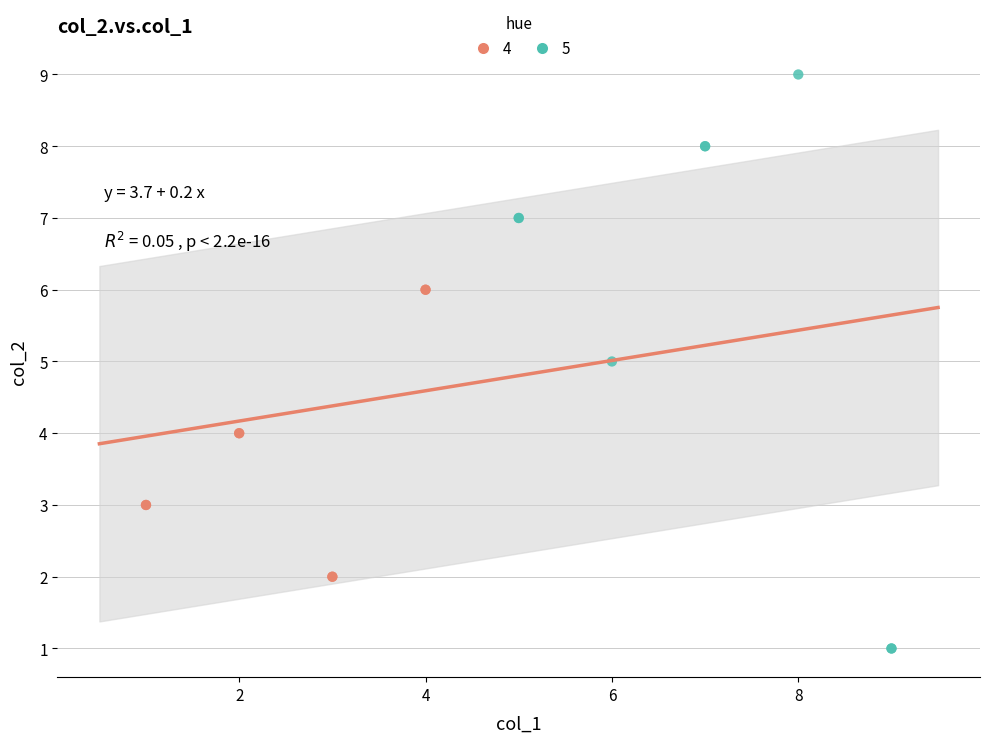

Which series reaches the minimum Y coordinate?

5